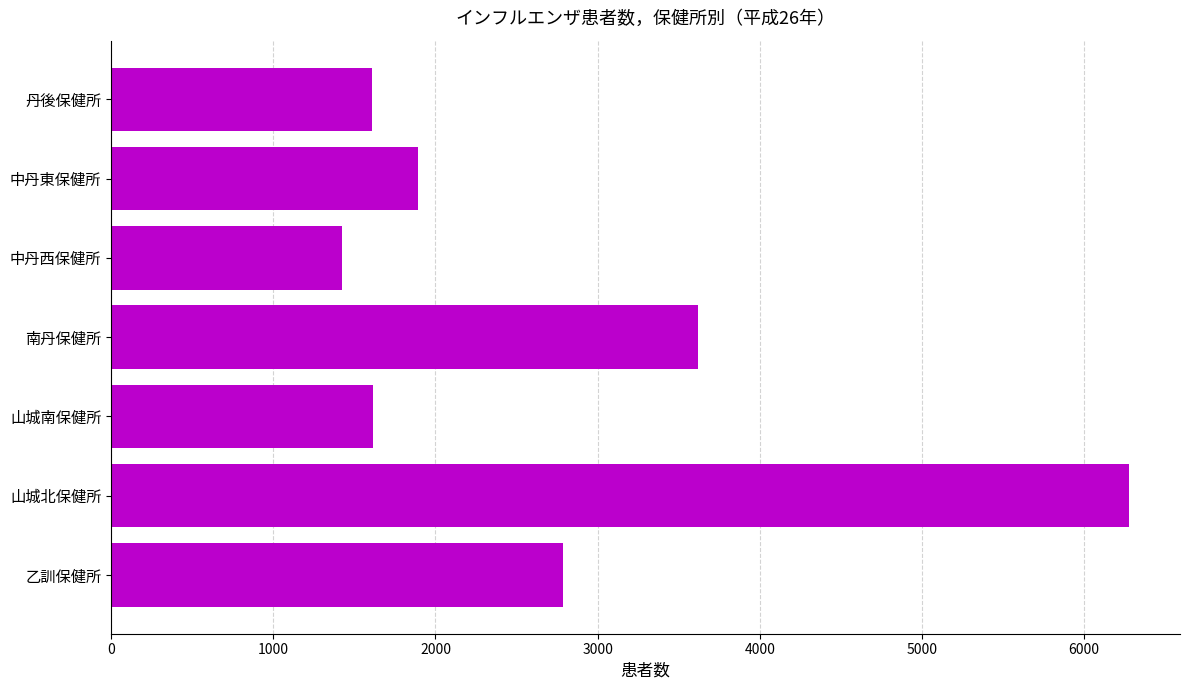

What is the average value?

2747